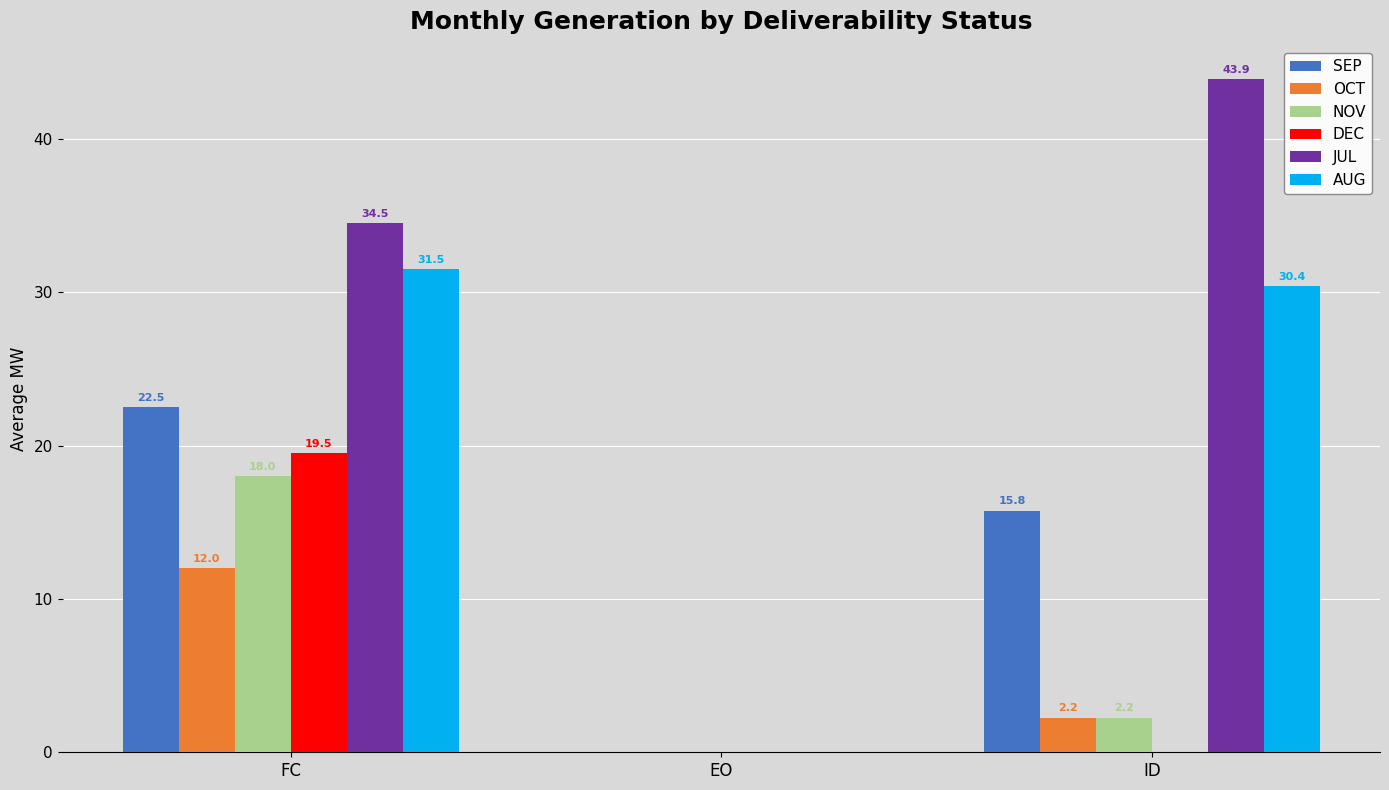

Between EO and ID, which series saw the biggest shift?

JUL